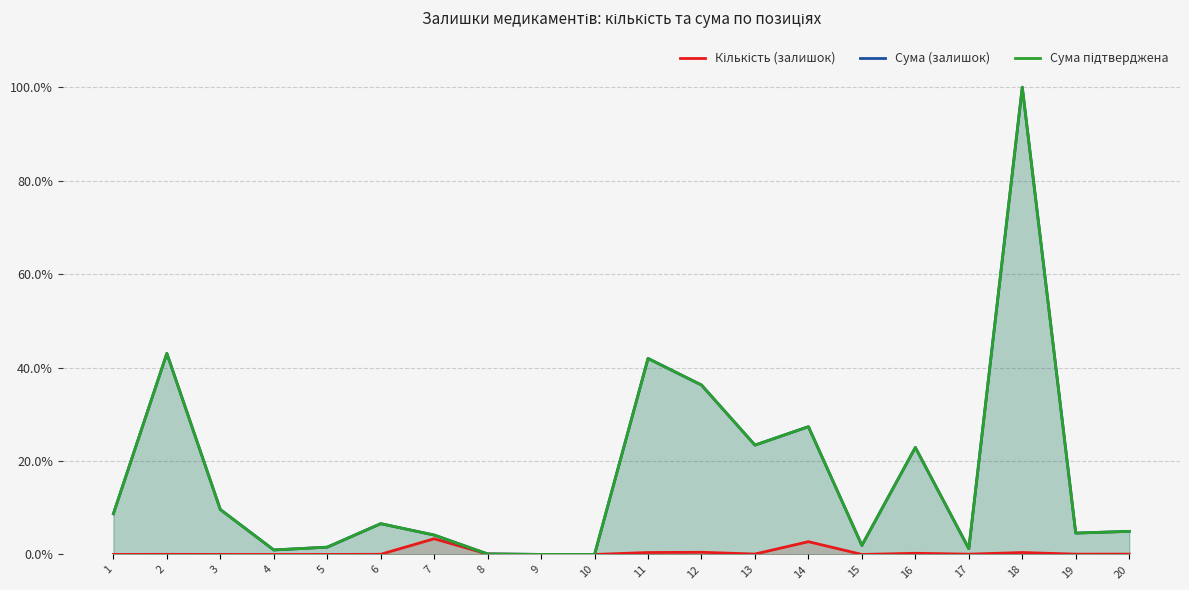

The Сума (залишок) series shows 22.9 at 16. True or false?

True